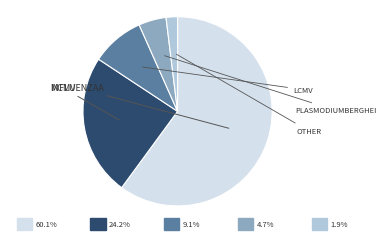

Is there any slice that represents more than half of the pie?

Yes